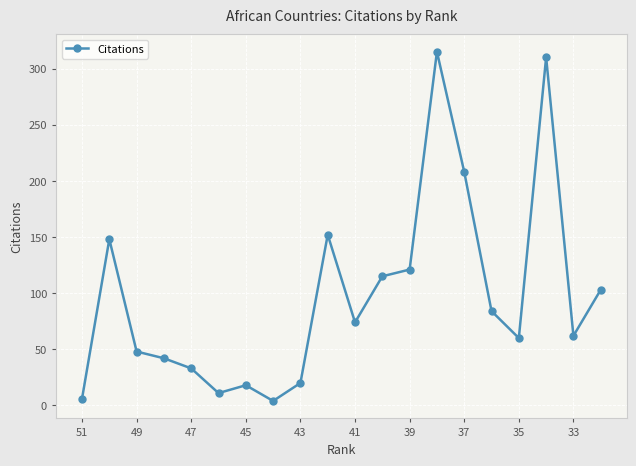

How many values are below 74?

10